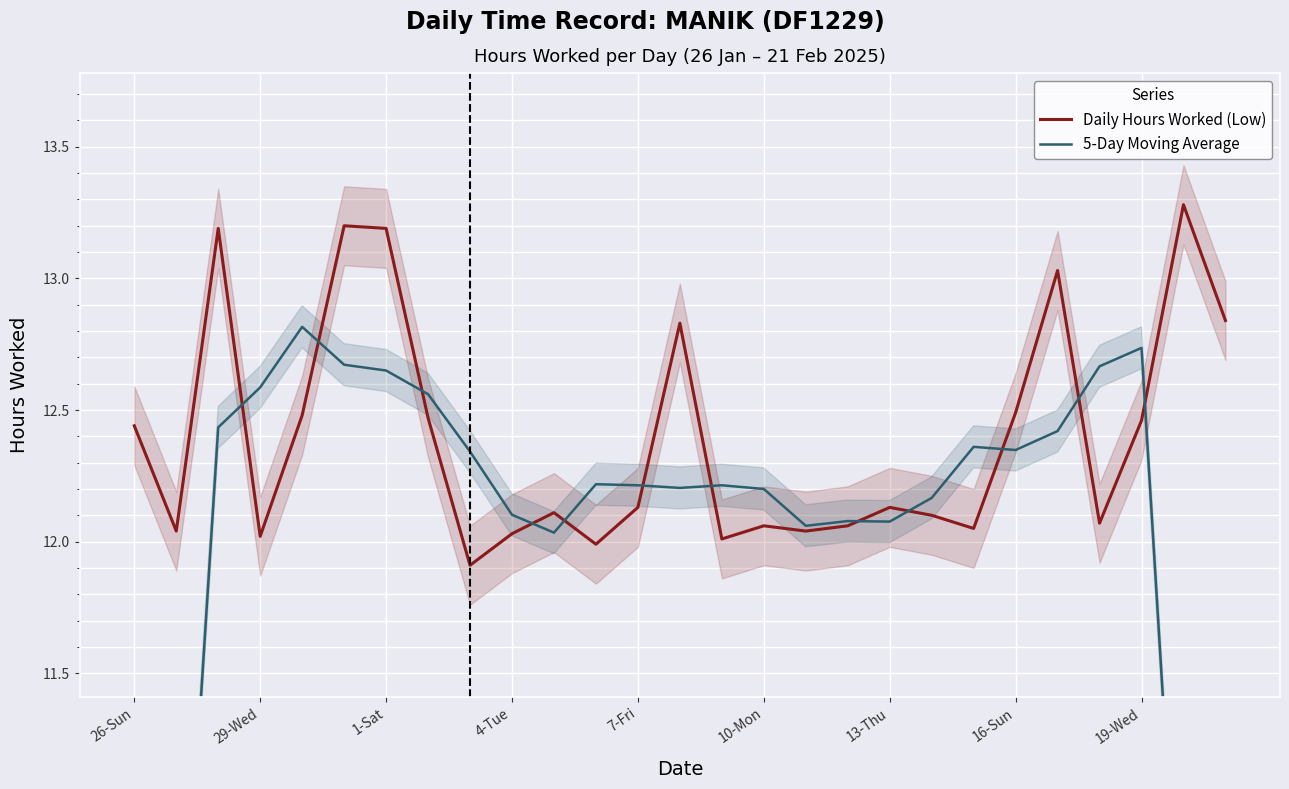

Which series has the largest total across all categories?

Daily Hours Worked (Low)